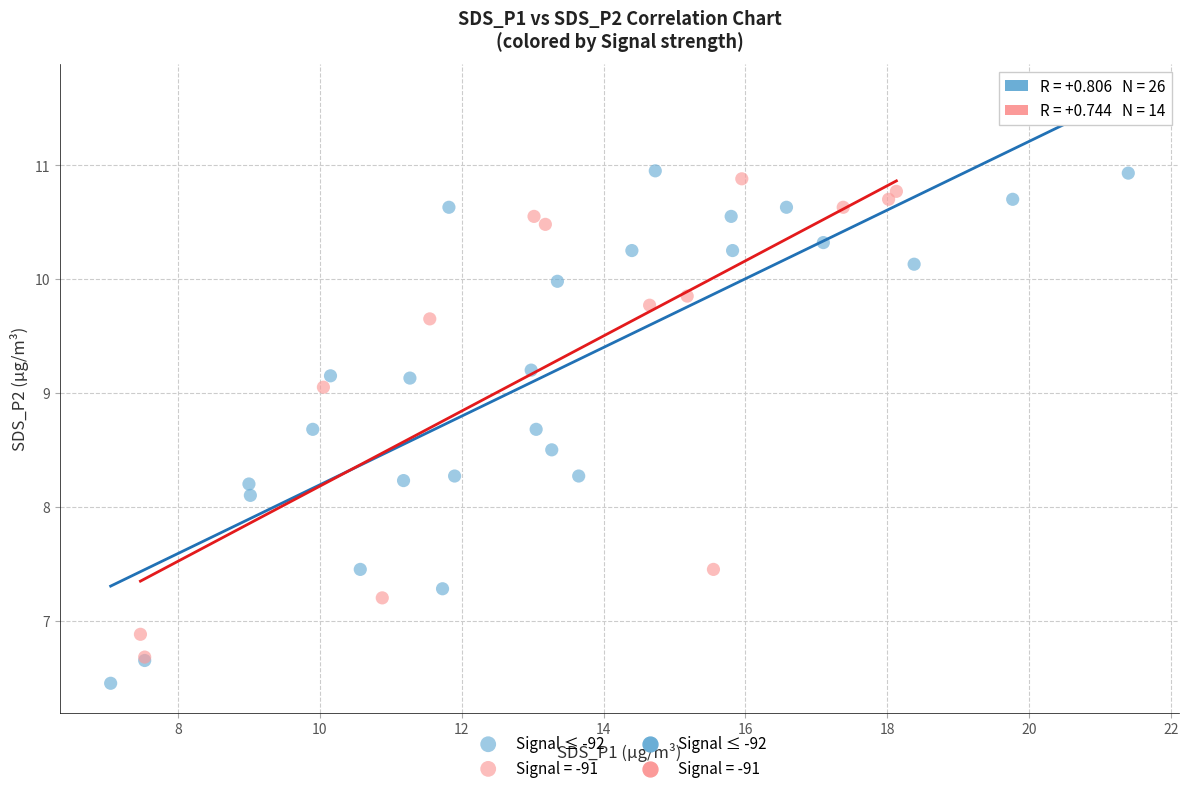

Which series has the largest Y range (max minus min)?

Signal ≤ -92